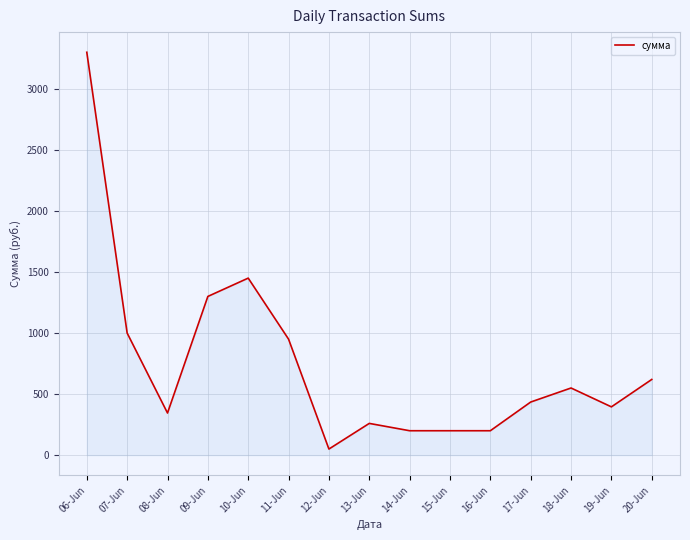

Count the number of data series in this chart.

1